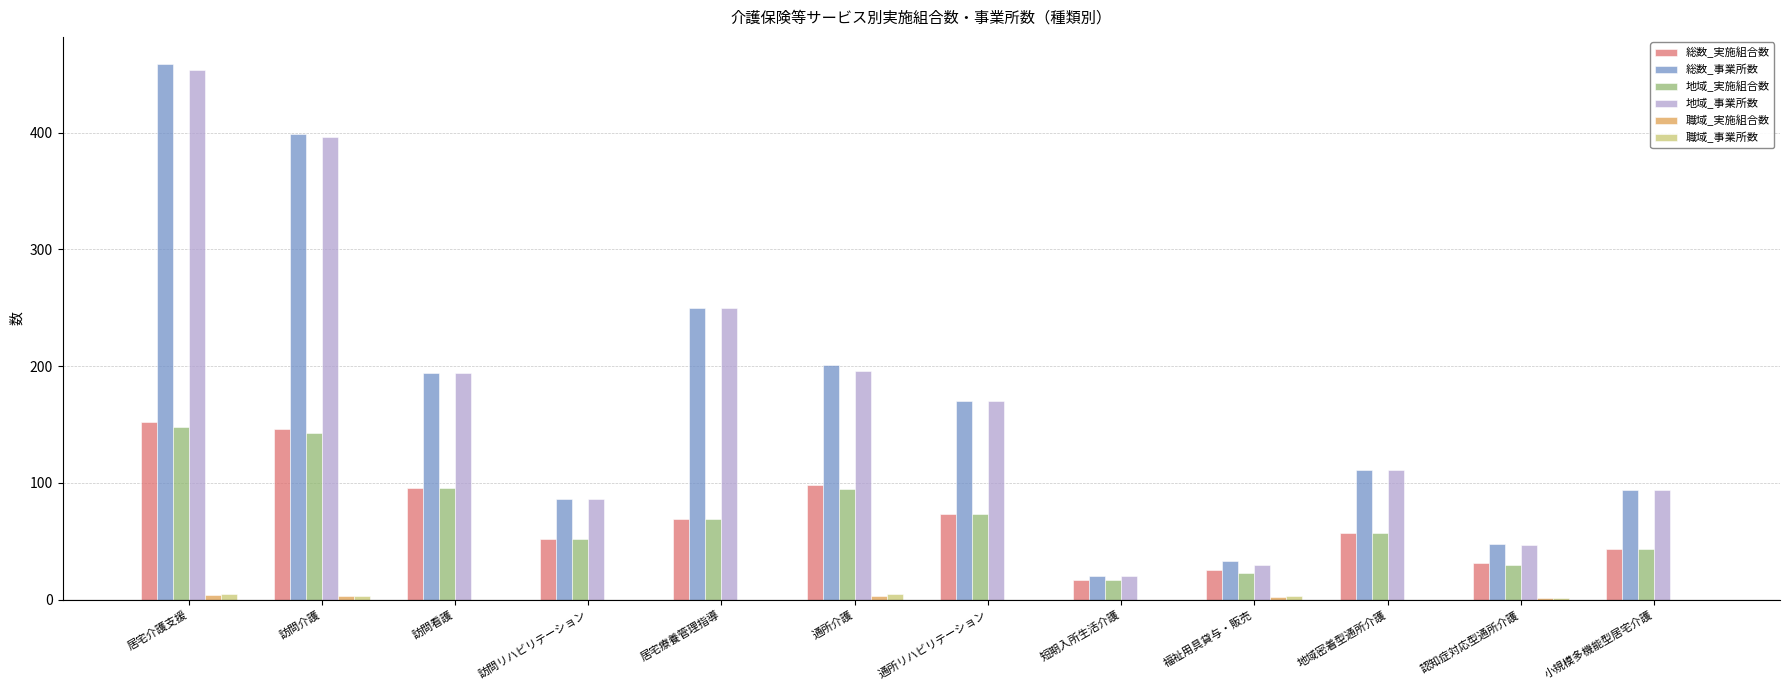

True or false: 総数_事業所数 has a value of 56 at 小規模多機能型居宅介護.

False